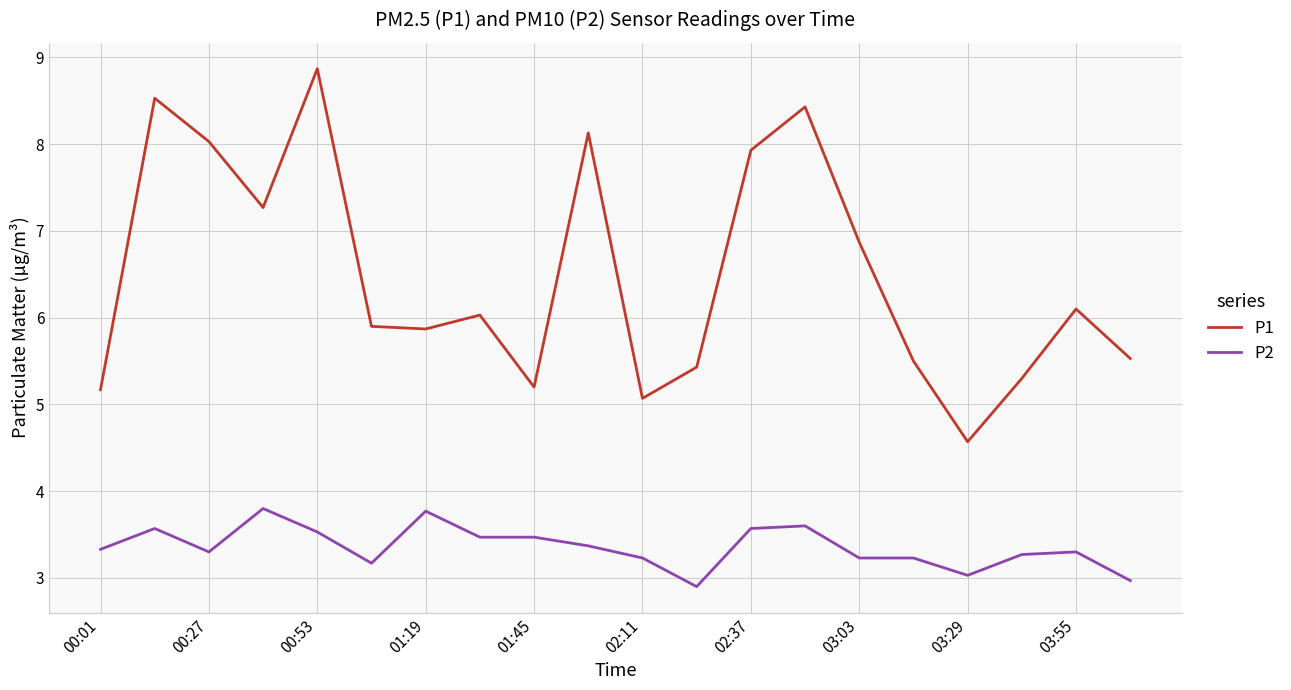

True or false: P1 and P2 intersect in this chart.

False